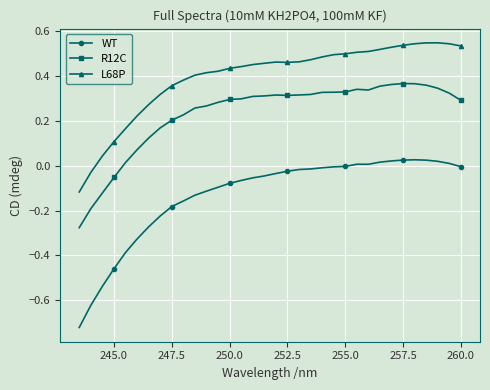

List the series in order of their peak value, highest first.

L68P, R12C, WT